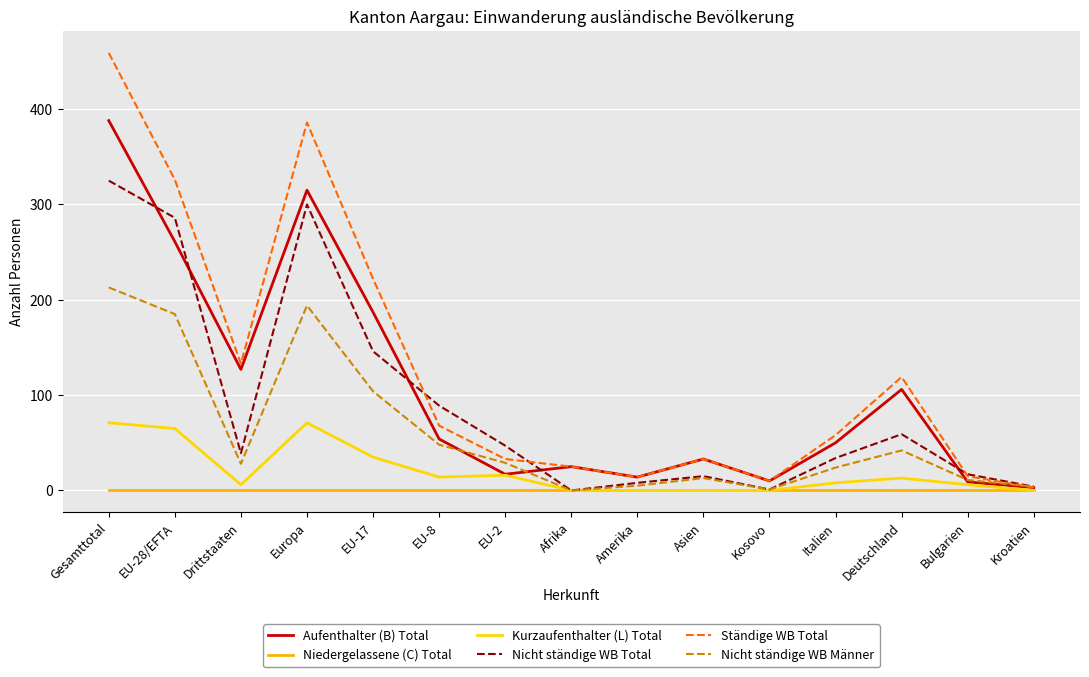

Is the value of Niedergelassene (C) Total at Amerika greater than the value of Kurzaufenthalter (L) Total at EU-8?

No